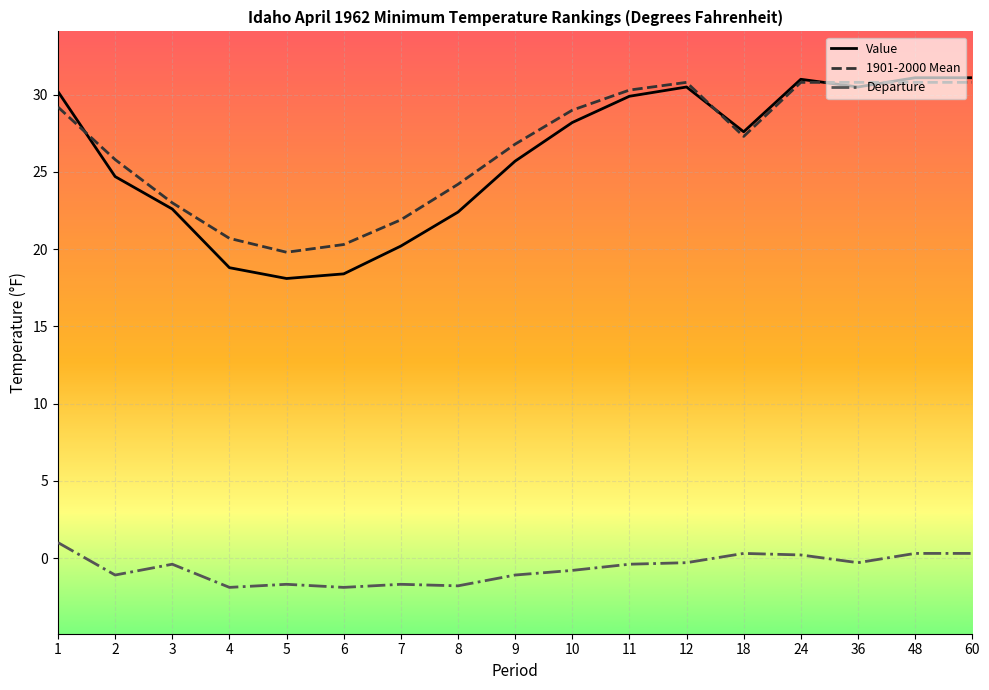

At which label does Departure first exceed 0?

1